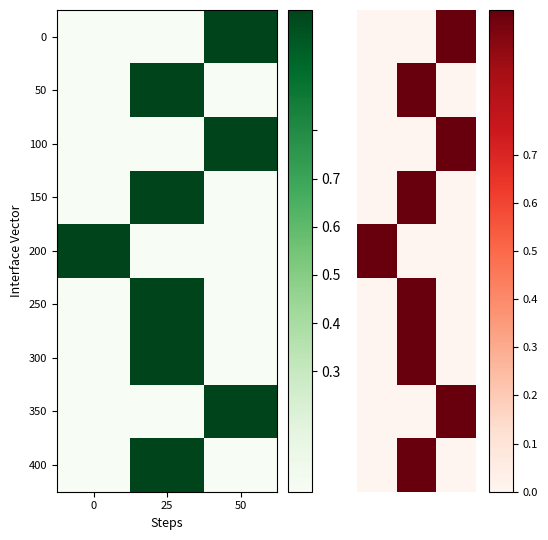

Count the 3 values in the range 0 to 1.

3